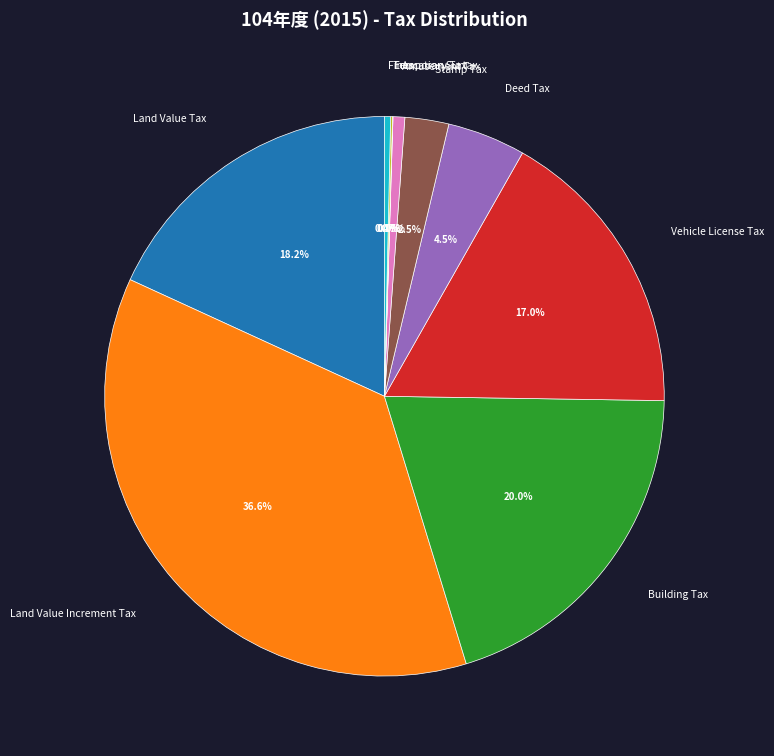

Between Stamp Tax and Land Value Increment Tax, which is larger?

Land Value Increment Tax